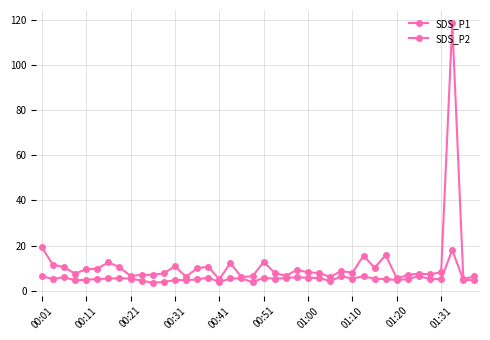

Reading left to right, extract all data points from this chart.

SDS_P1: 19.3	11.5	10.5	7.5	9.5	9.7	12.6	10.4	6.5	7.0	7.0	7.7	10.8	6.2	9.9	10.6	5.0	12.2	6.0	6.4	12.7	7.9	6.5	9.2	8.1	7.8	6.1	8.7	7.9	15.6	10.2	15.7	5.5	7.0	7.6	7.2	8.2	118.5	5.1	6.3
SDS_P2: 6.3	5.2	6.0	4.5	4.9	5.1	5.4	5.5	5.4	4.5	3.5	3.9	4.7	4.7	5.0	5.8	3.8	5.4	5.5	3.8	5.7	5.3	5.5	6.0	5.7	5.6	4.3	6.4	5.3	6.4	5.2	5.2	4.7	5.2	6.4	5.2	5.1	18.0	4.6	4.8